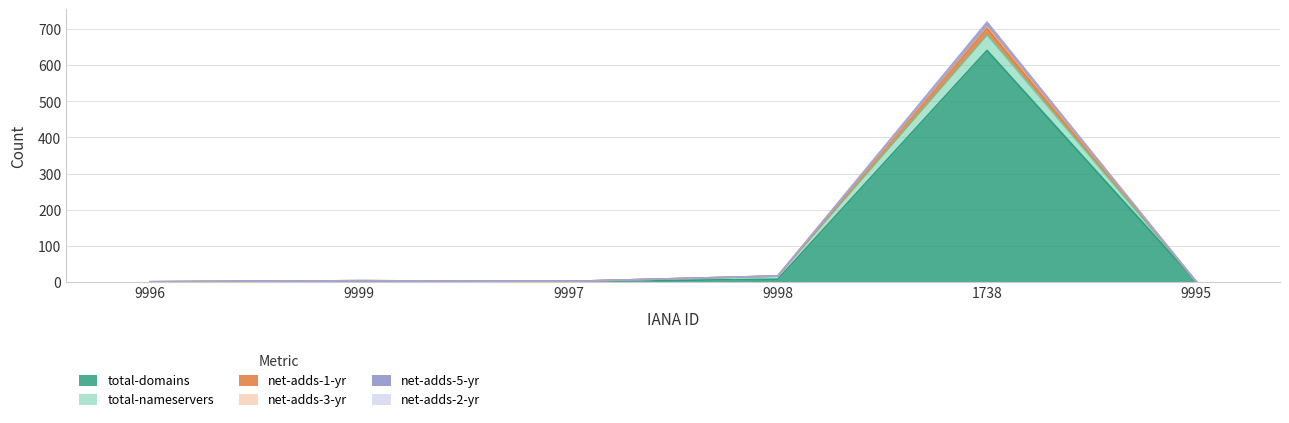

What is the difference between the second highest and second lowest values in the total-domains series?

7